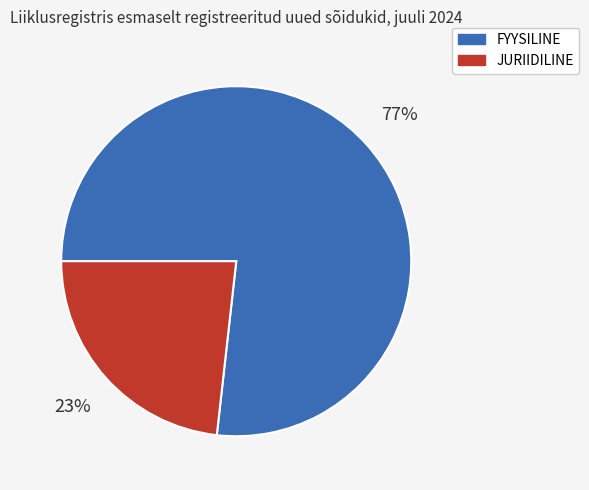

Rank the categories by value from highest to lowest.

FYYSILINE, JURIIDILINE